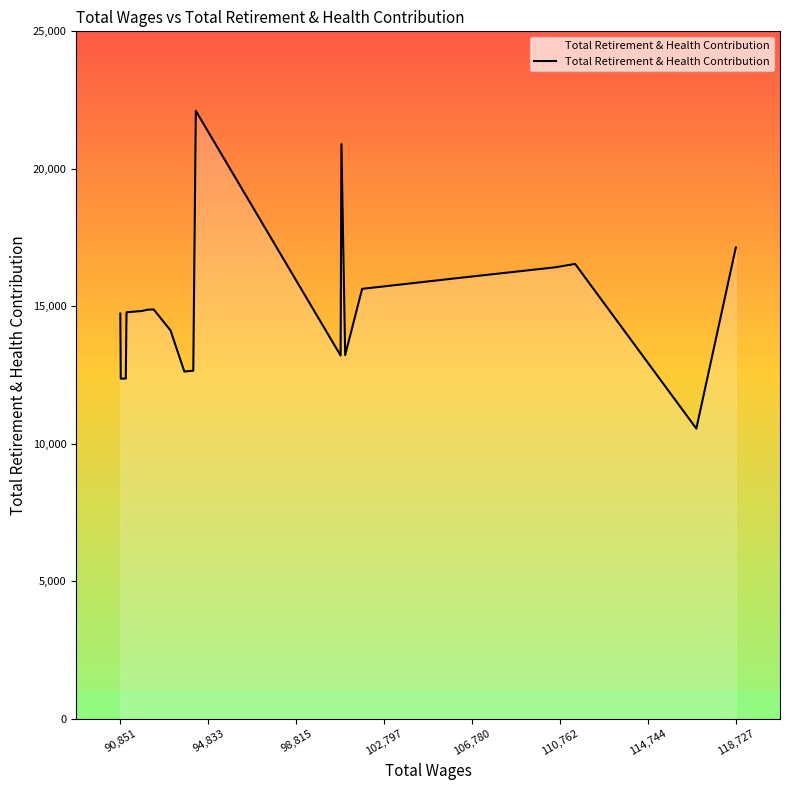

What is the difference between the maximum and minimum values?

11551